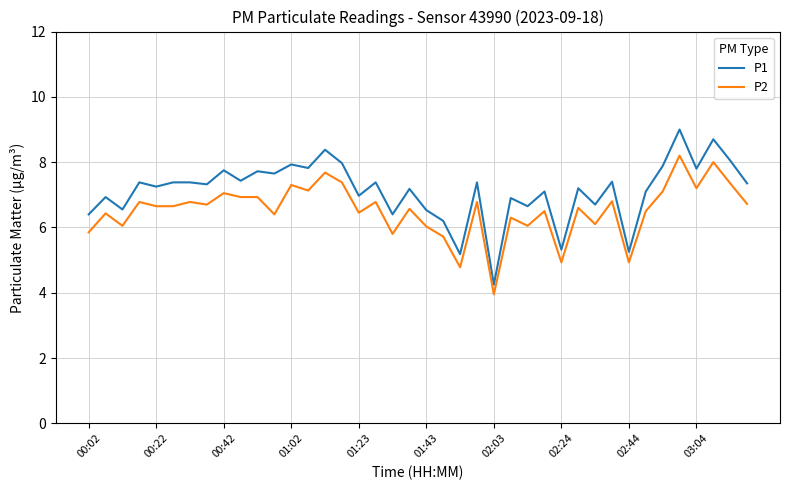

What is the minimum value shown in the chart?

4.0